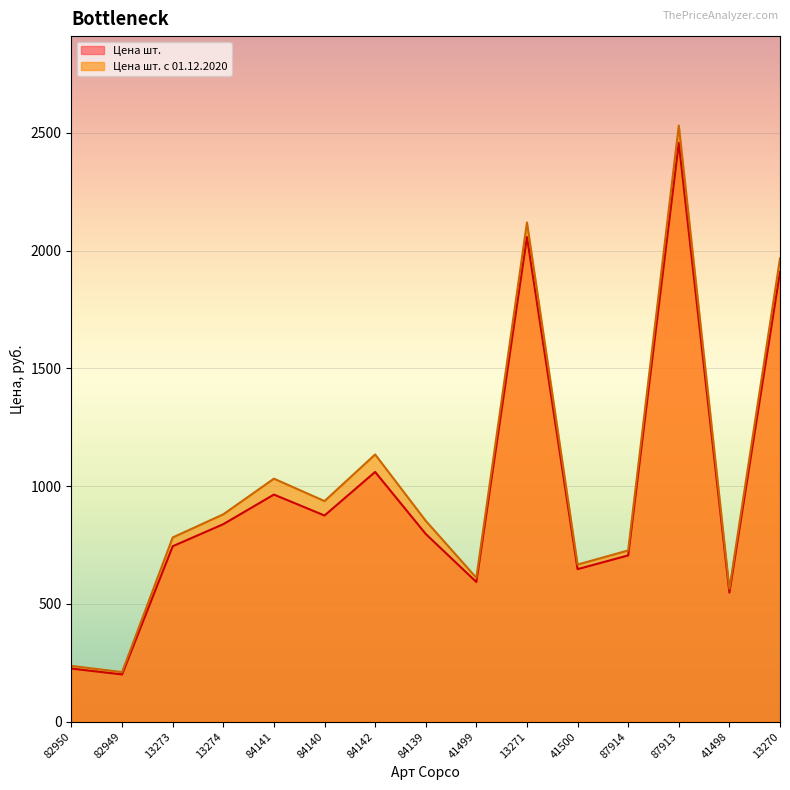

Reading left to right, what are all the values shown in this chart?

Цена шт.: 82950=225.3	82949=200.4	13273=744.8	13274=838.5	84141=964.2	84140=875.2	84142=1060.2	84139=797.0	41499=593.0	13271=2057.6	41500=647.5	87914=705.8	87913=2457.3	41498=547.9	13270=1909.3
Цена шт. с 01.12.2020: 82950=236.6	82949=210.4	13273=782.0	13274=880.4	84141=1031.7	84140=936.5	84142=1134.4	84139=852.7	41499=610.8	13271=2119.3	41500=666.9	87914=727.0	87913=2531.1	41498=564.3	13270=1966.6